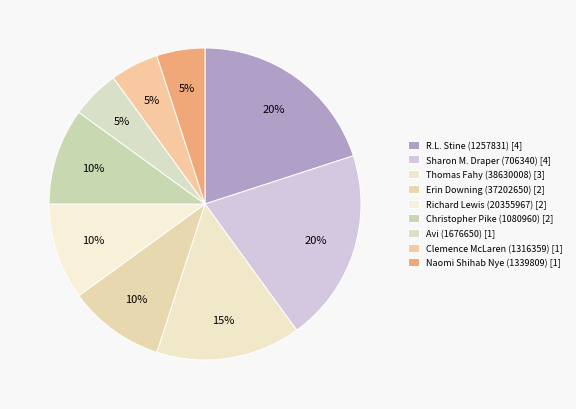

How many segments does this pie chart have?

9